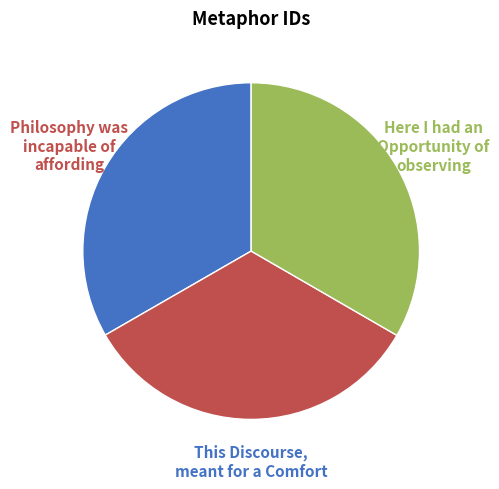

Count the number of slices in the pie.

3